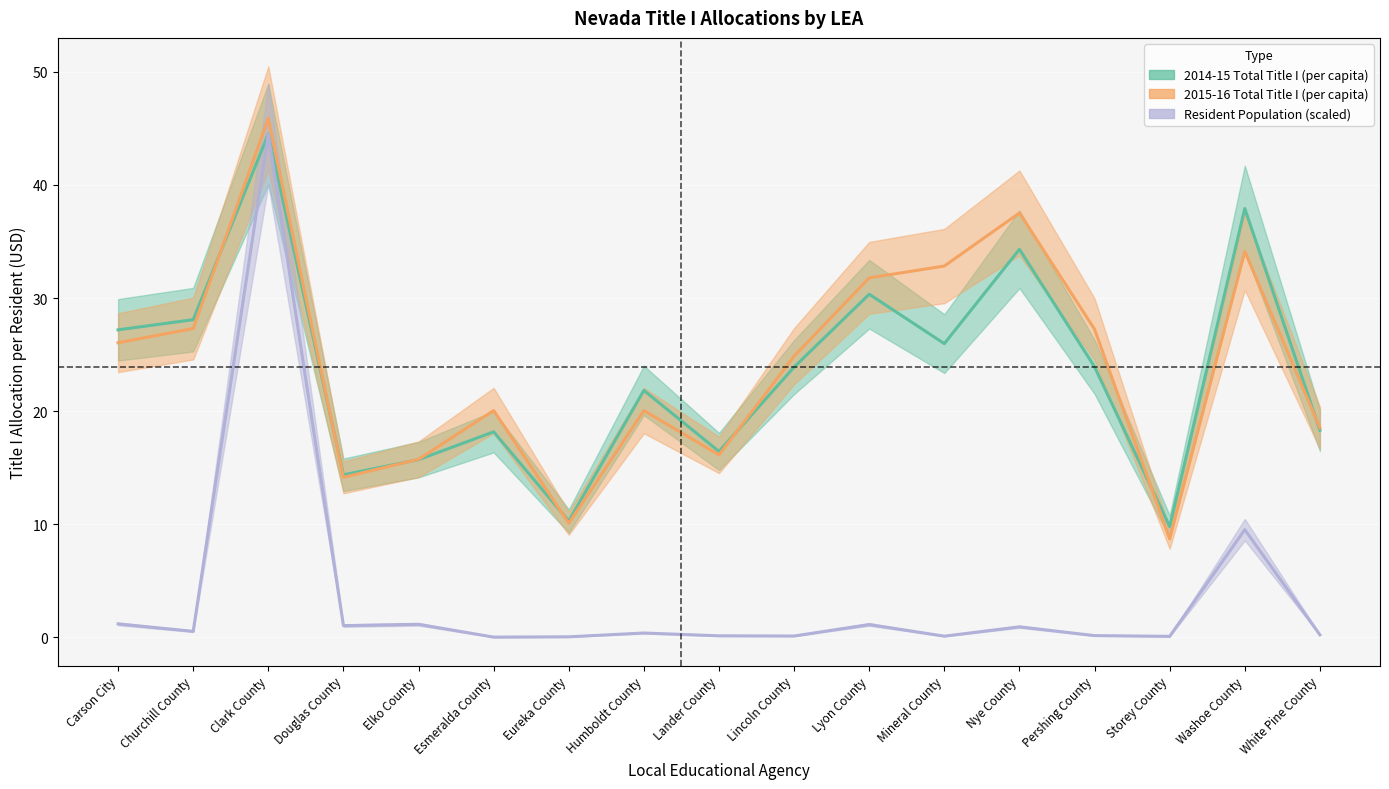

True or false: Resident Population (scaled) and 2014-15 Total Title I (per capita) cross at least once.

False